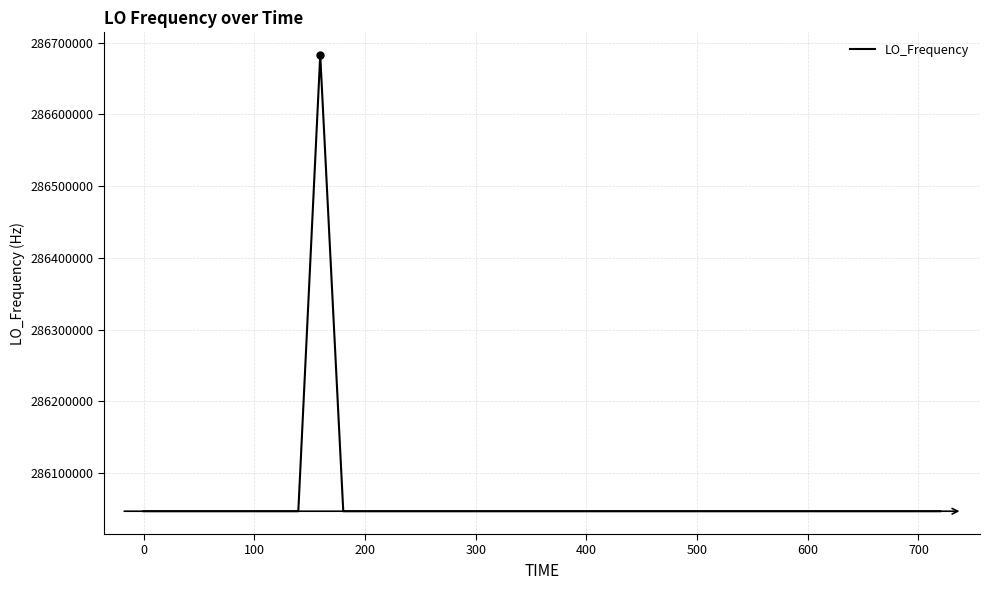

What is the maximum value shown in the chart?

286682705.2